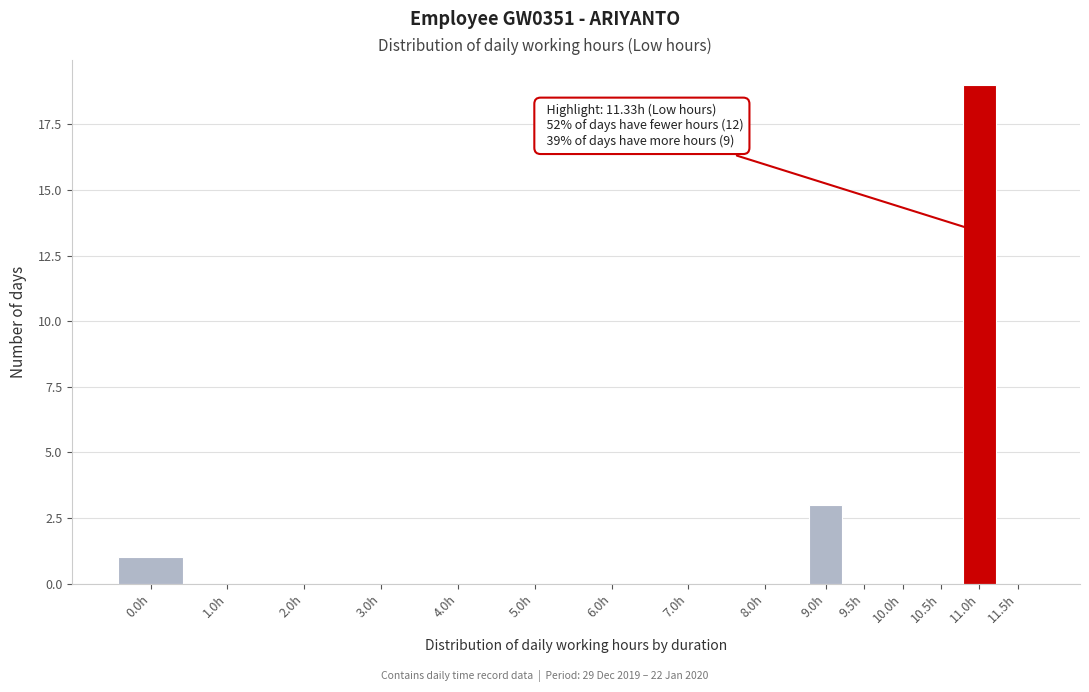

Reading left to right, transcribe all the data shown in this chart.

0.0h=1	1.0h=0	2.0h=0	3.0h=0	4.0h=0	5.0h=0	6.0h=0	7.0h=0	8.0h=0	9.0h=3	9.5h=0	10.0h=0	10.5h=0	11.0h=19	11.5h=0